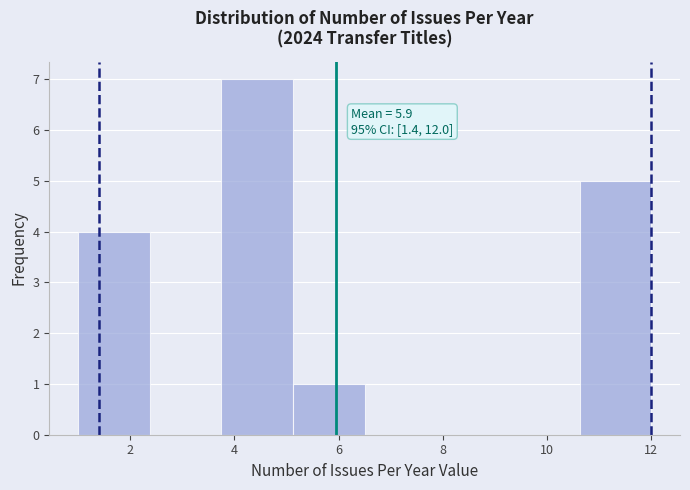

Which range on the x-axis has the tallest bar?

3.8 to 5.2